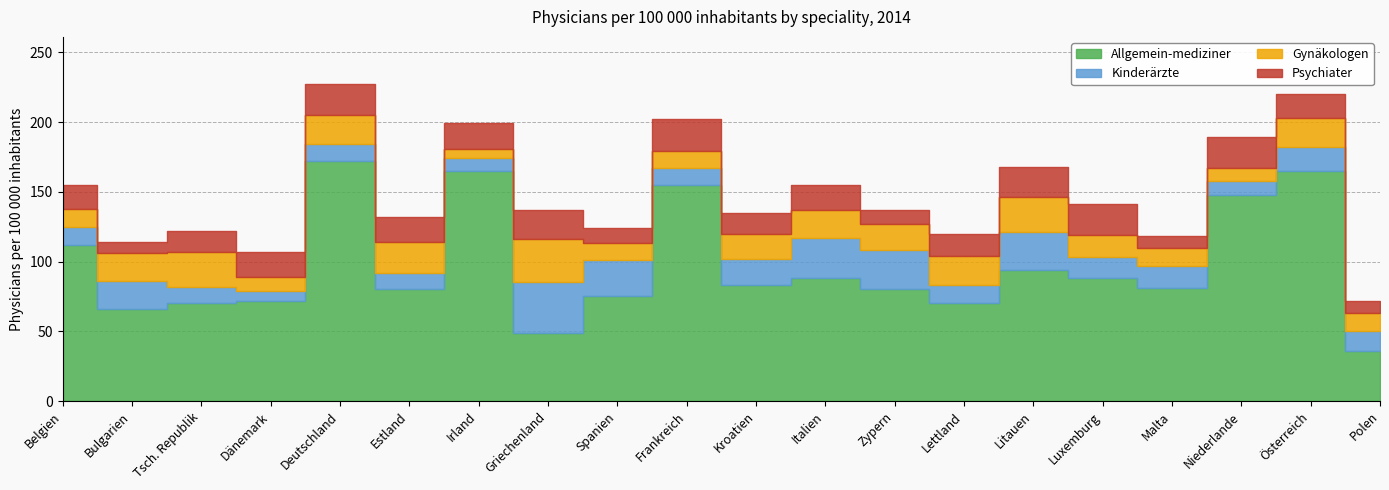

Reading left to right, extract all data points from this chart.

Allgemein-mediziner: Belgien=112	Bulgarien=66	Tsch. Republik=70	Dänemark=72	Deutschland=172	Estland=80	Irland=165	Griechenland=49	Spanien=75	Frankreich=155	Kroatien=83	Italien=88	Zypern=80	Lettland=70	Litauen=94	Luxemburg=88	Malta=81	Niederlande=148	Österreich=165	Polen=36
Kinderärzte: Belgien=13	Bulgarien=20	Tsch. Republik=12	Dänemark=7	Deutschland=12	Estland=12	Irland=9	Griechenland=36	Spanien=26	Frankreich=12	Kroatien=19	Italien=29	Zypern=28	Lettland=13	Litauen=27	Luxemburg=15	Malta=16	Niederlande=10	Österreich=17	Polen=14
Gynäkologen: Belgien=13	Bulgarien=20	Tsch. Republik=25	Dänemark=10	Deutschland=21	Estland=22	Irland=7	Griechenland=31	Spanien=12	Frankreich=12	Kroatien=18	Italien=20	Zypern=19	Lettland=21	Litauen=25	Luxemburg=16	Malta=13	Niederlande=9	Österreich=21	Polen=13
Psychiater: Belgien=17	Bulgarien=8	Tsch. Republik=15	Dänemark=18	Deutschland=22	Estland=18	Irland=18	Griechenland=21	Spanien=11	Frankreich=23	Kroatien=15	Italien=18	Zypern=10	Lettland=16	Litauen=22	Luxemburg=22	Malta=8	Niederlande=22	Österreich=17	Polen=9